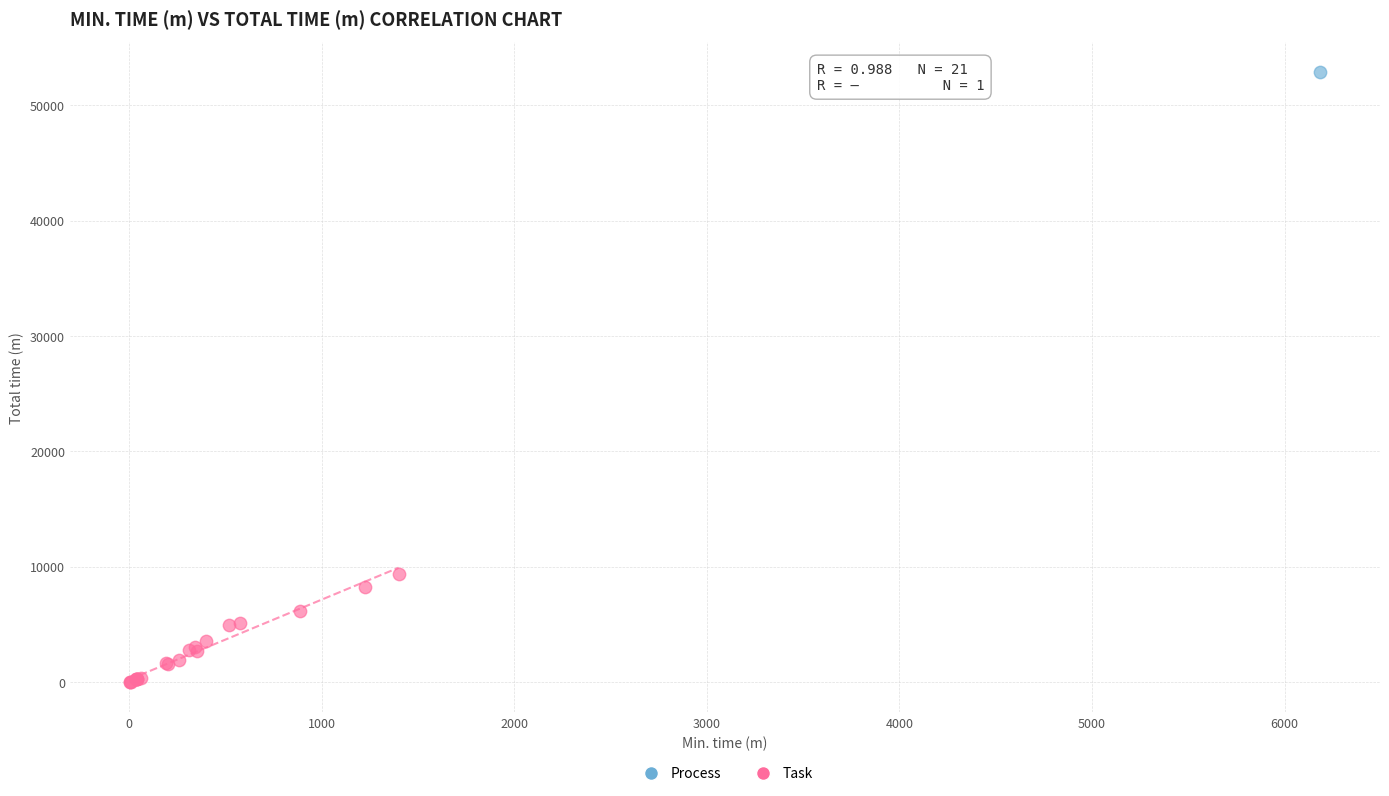

What are all the series names shown in the legend?

Process, Task